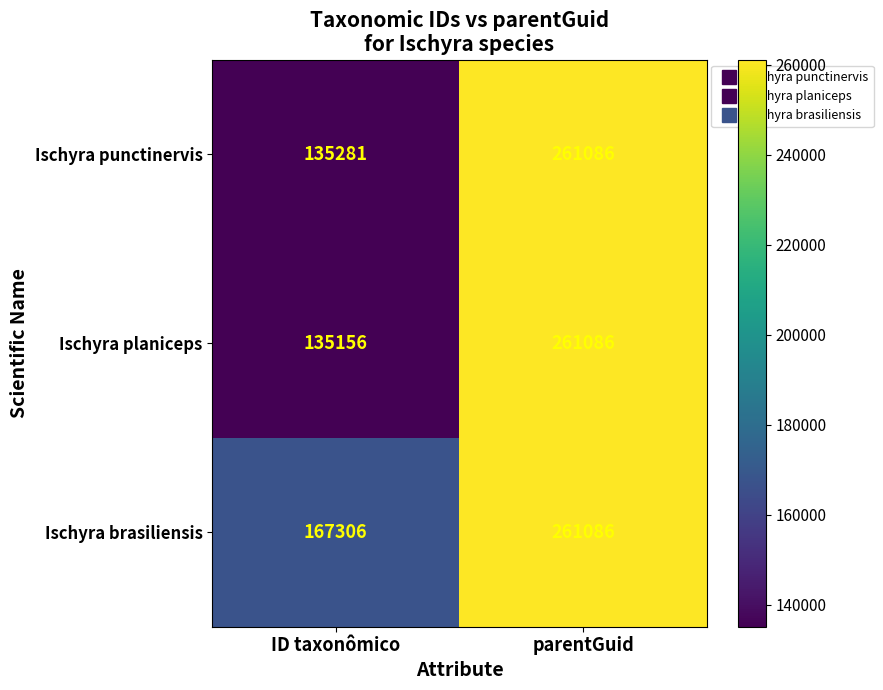

Reading right to left, list all the values displayed in this chart.

Ischyra punctinervis: 261086	135281
Ischyra planiceps: 261086	135156
Ischyra brasiliensis: 261086	167306